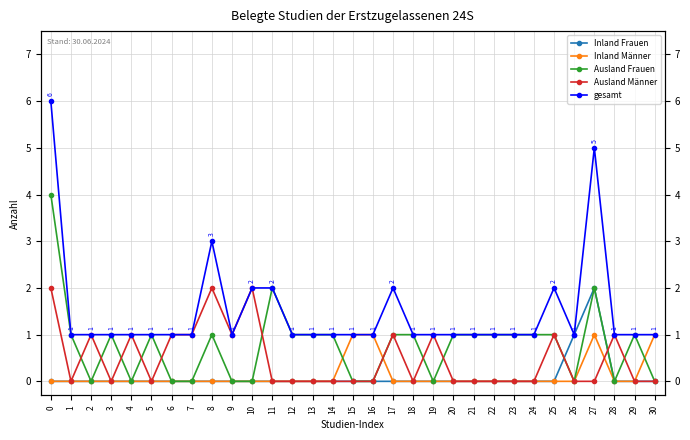

What is the maximum value shown in the chart?

6